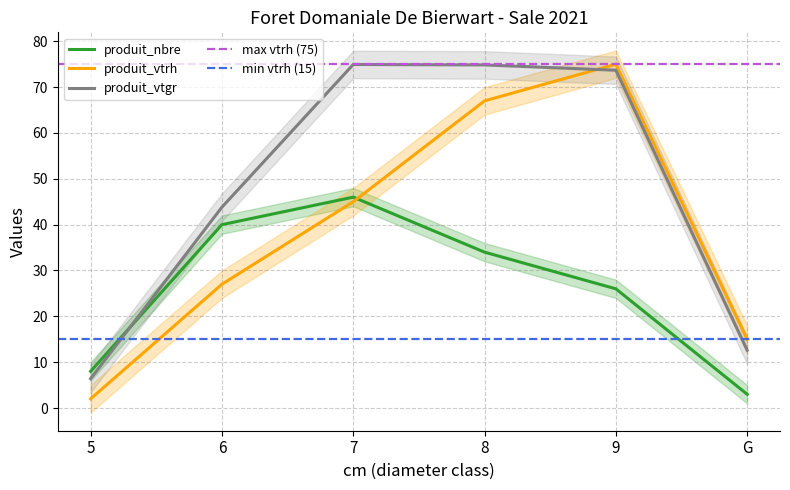

Which series has the largest total across all categories?

produit_vtgr